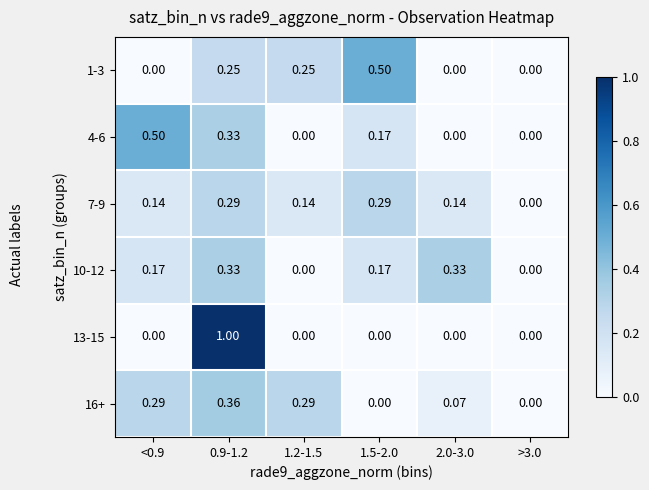

Is the value of 16+ at <0.9 greater than the value of 10-12 at >3.0?

Yes